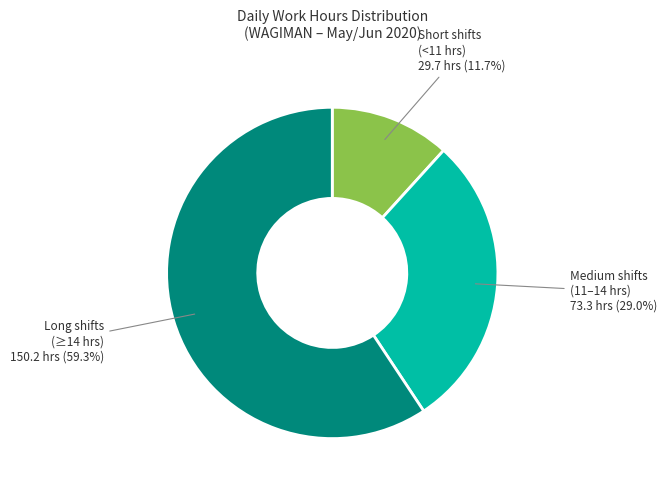

What is the smallest slice in the pie chart?

Short shifts (<11 hrs)